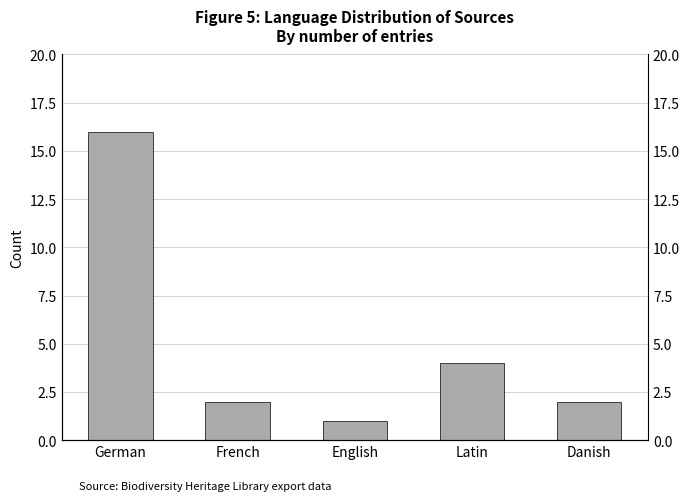

Which category has the highest value across all series?

German